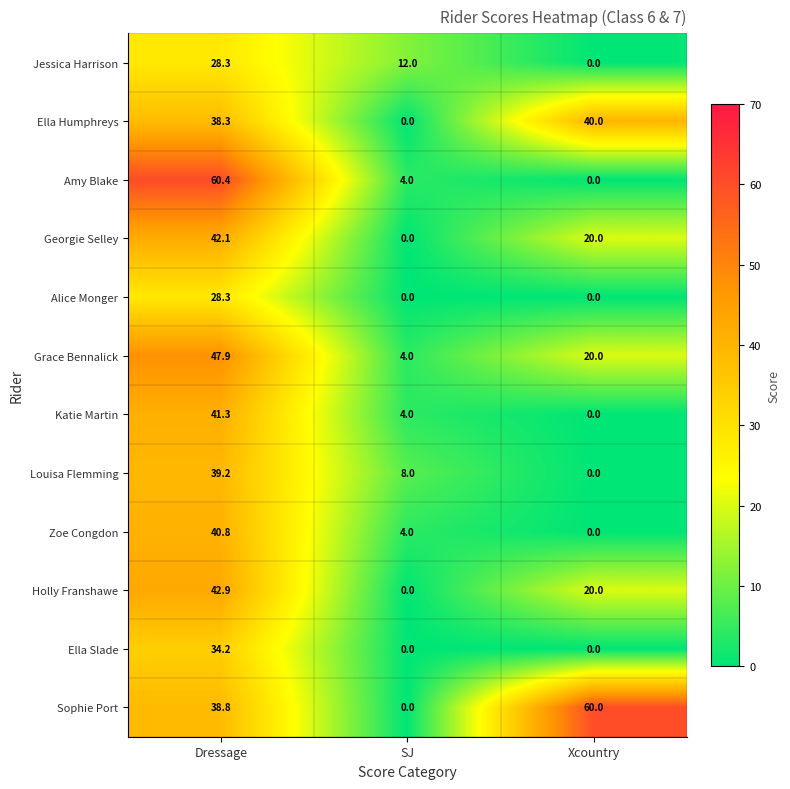

What is the highest value of the Ella Humphreys series?

40.0